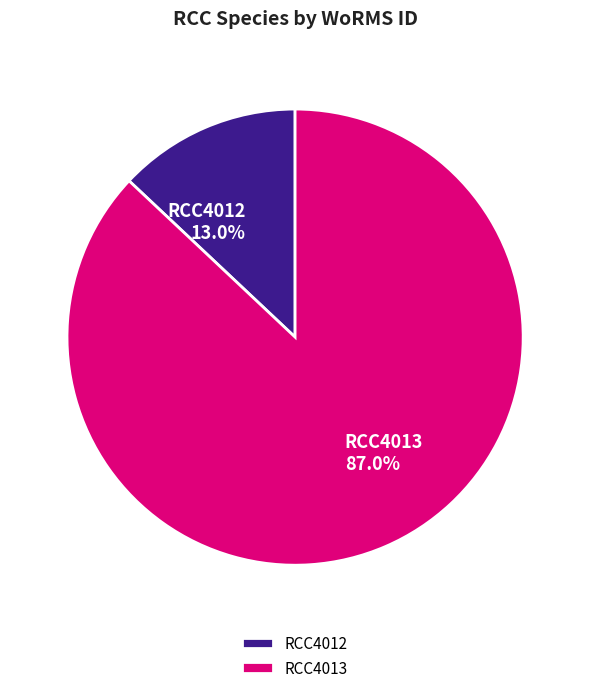

What percentage do RCC4013 and RCC4012 together represent?

100.0%